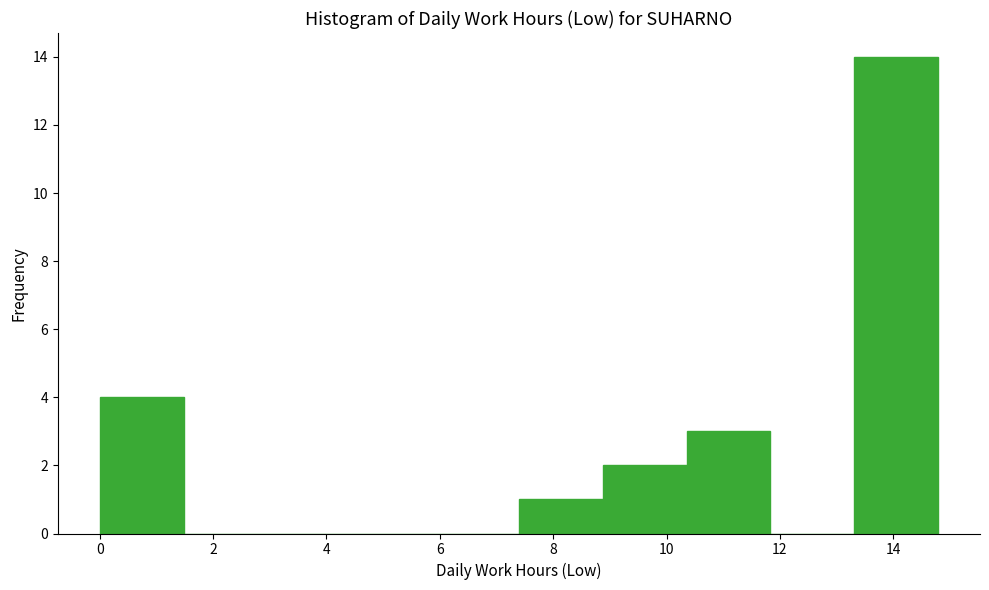

Over which range of the x-axis is the bar tallest?

13.4 to 14.8